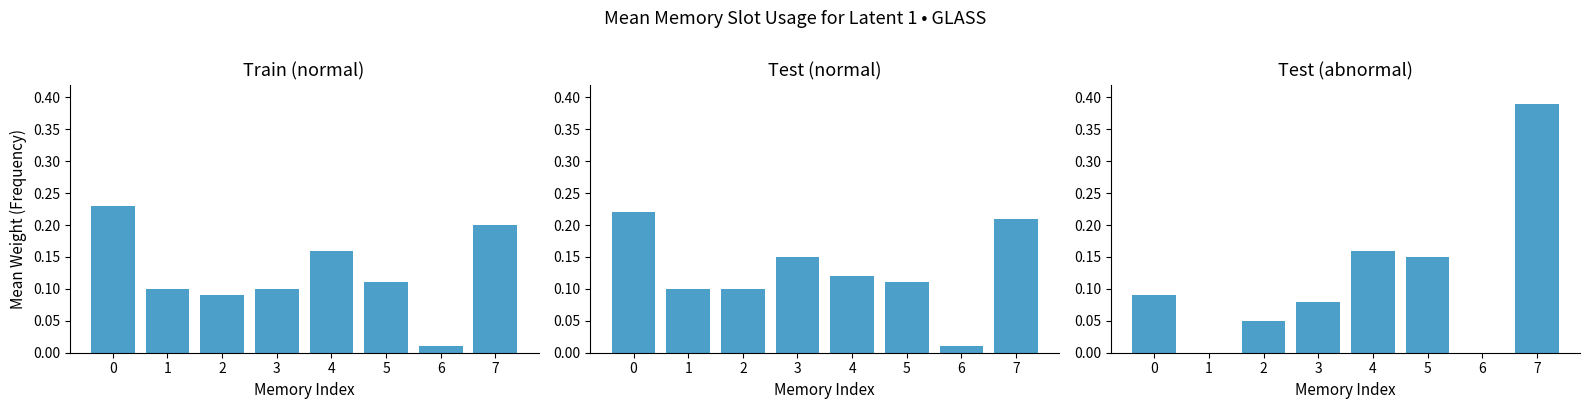

Which series has the largest range (max minus min)?

Test (abnormal)